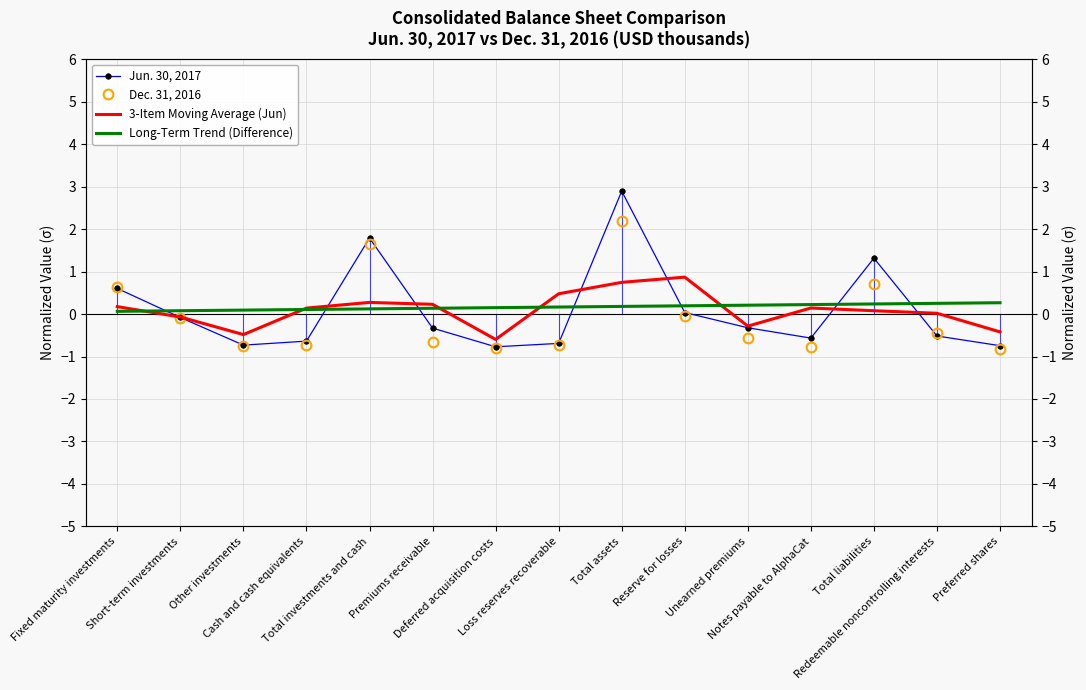

What is the minimum value shown in the chart?

-0.8